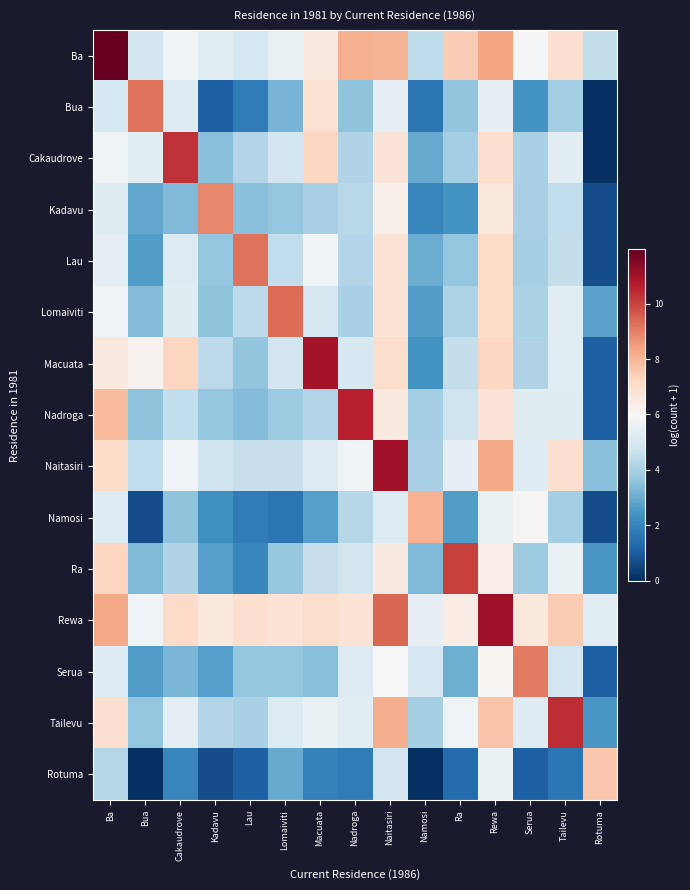

Which series has the largest range (max minus min)?

Cakaudrove